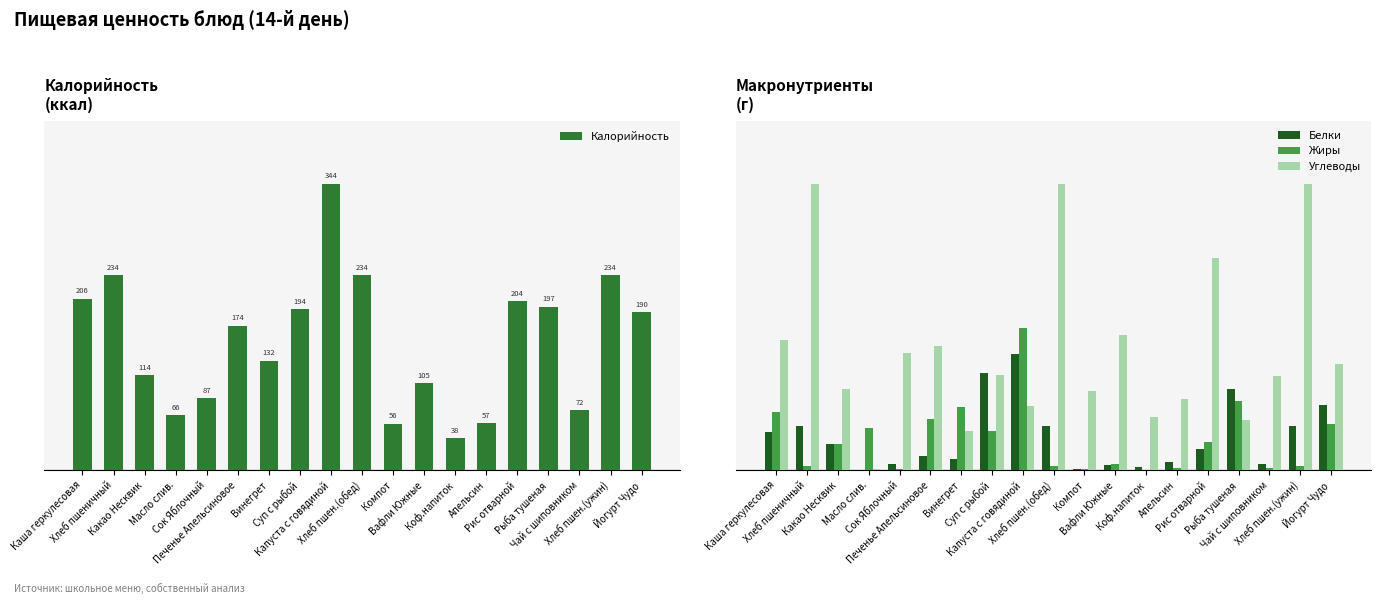

What is the difference between the maximum and minimum values in the Белки series?

19.9